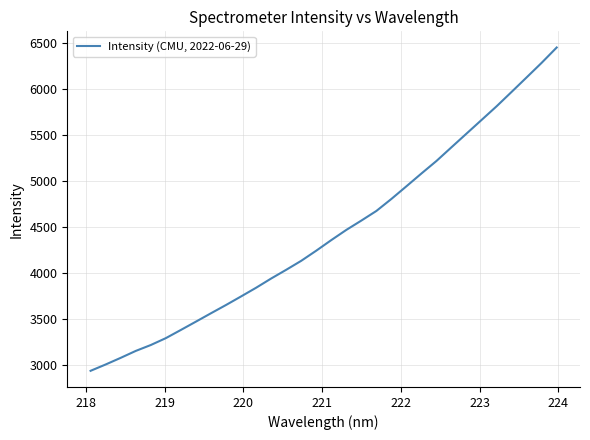

What is the greatest value displayed?

6455.0